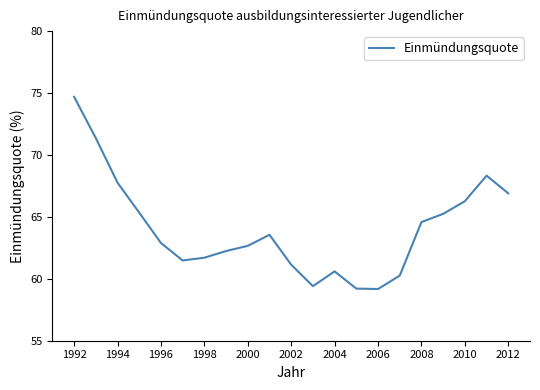

What is the greatest value displayed?

74.7